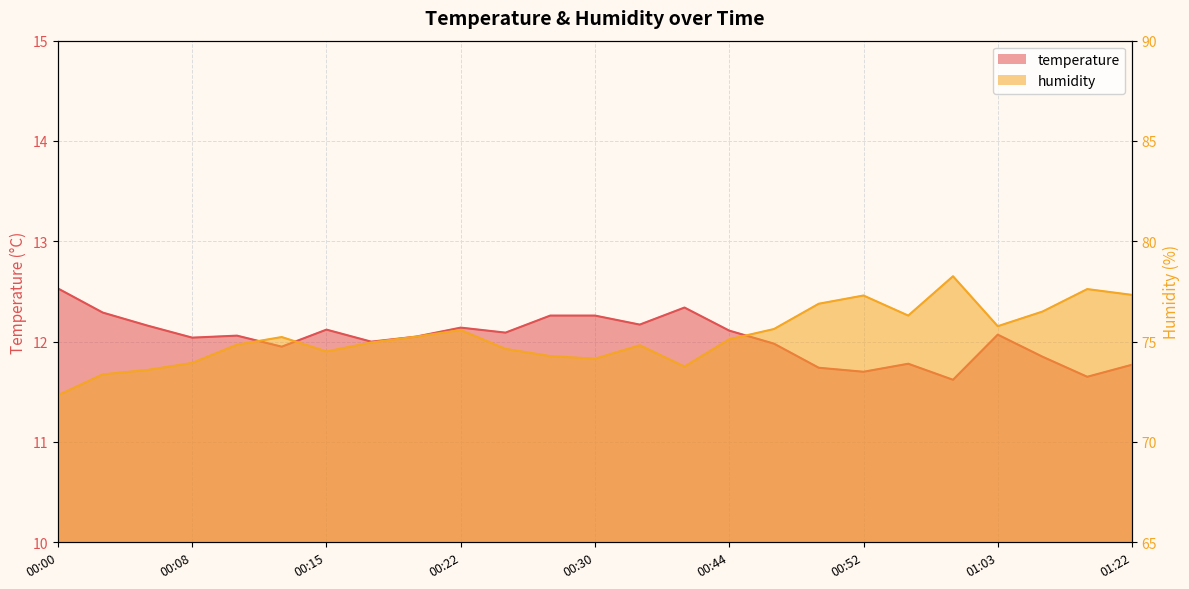

At 00:08, list the series in order from largest to smallest.

humidity, temperature